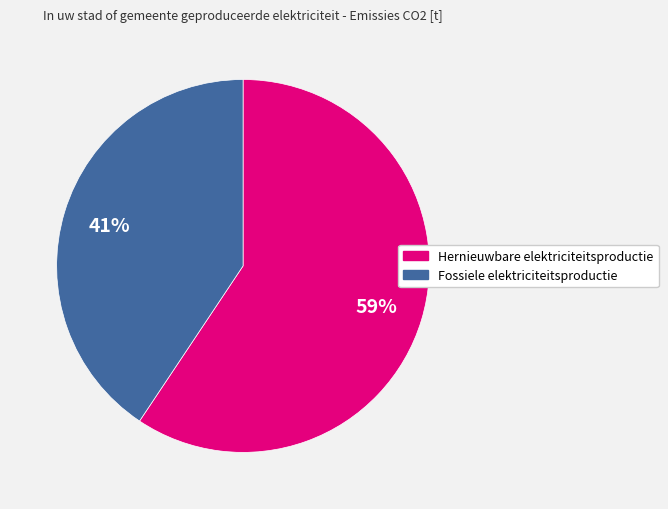

Which slice represents more than half of the pie?

Hernieuwbare elektriciteitsproductie